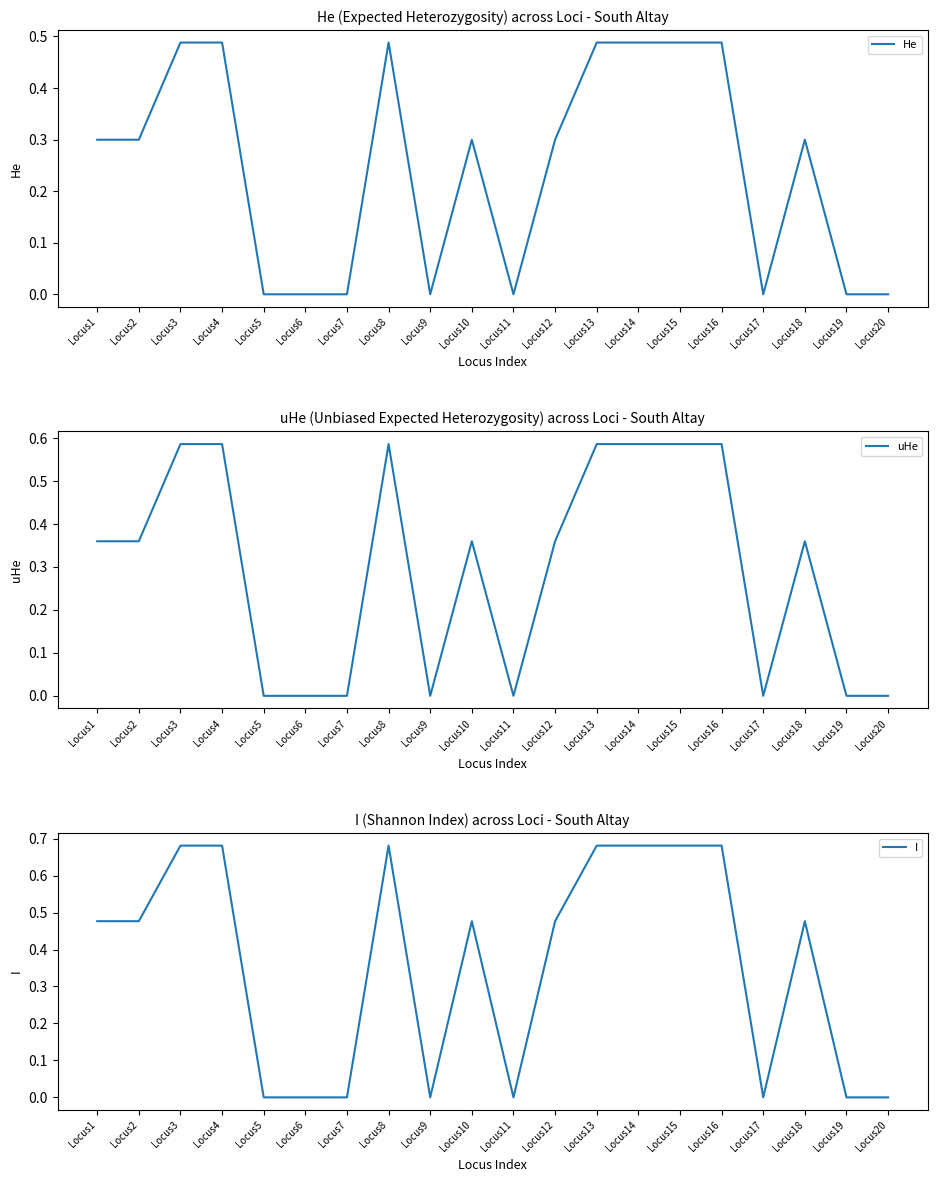

What is the difference between the maximum and minimum values in the uHe series?

0.6